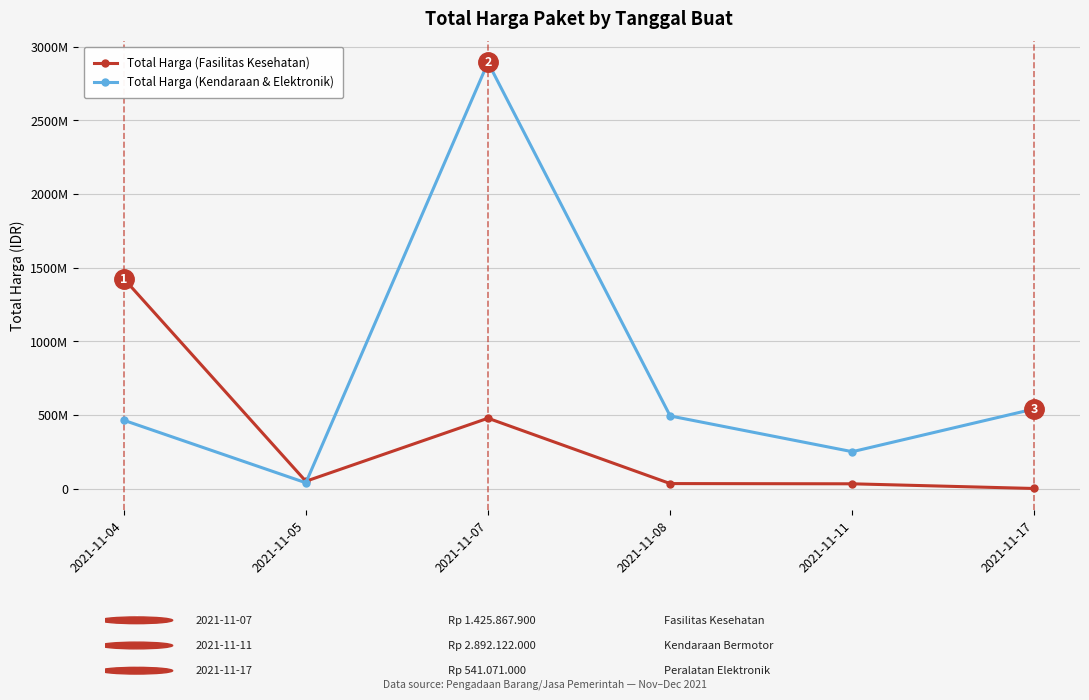

Is the value of Total Harga (Kendaraan & Elektronik) at 2021-11-07 greater than the value of Total Harga (Fasilitas Kesehatan) at 2021-11-11?

Yes